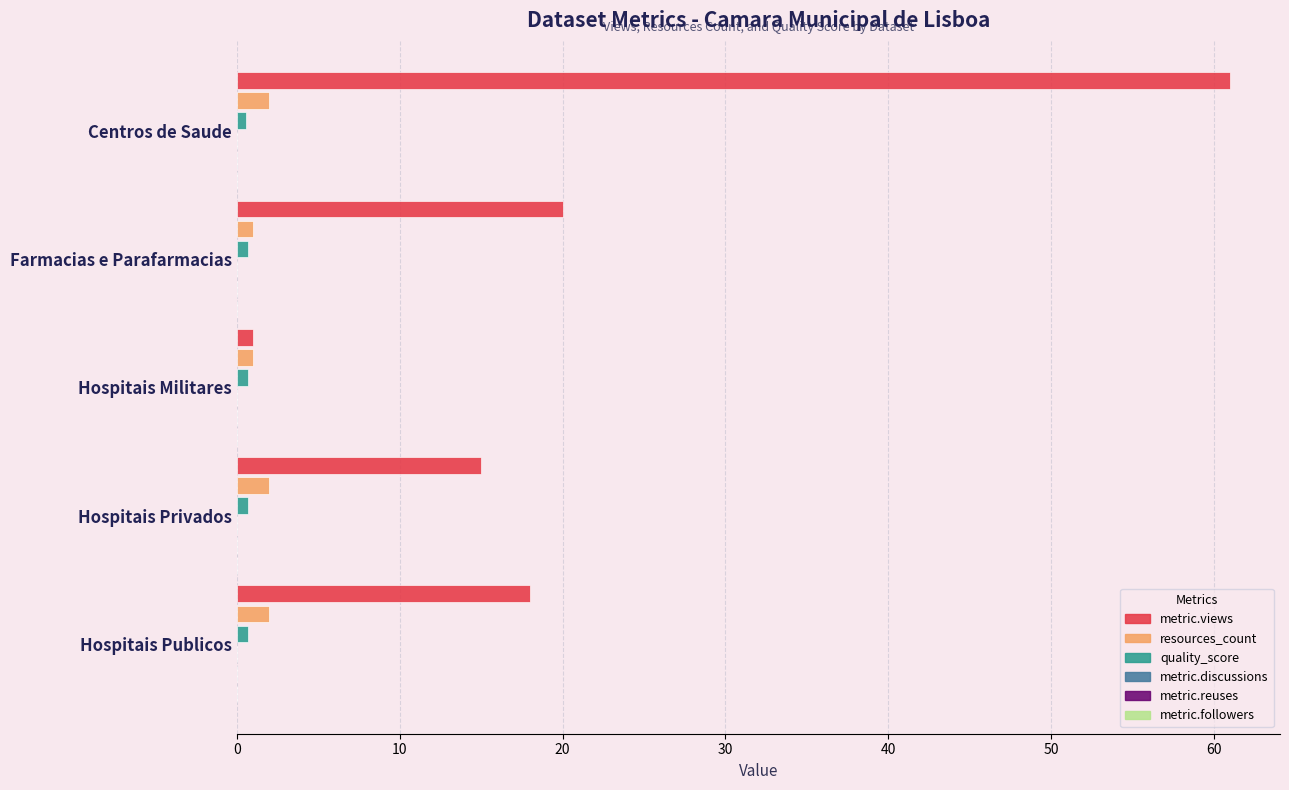

What is the highest value of the resources_count series?

2.0